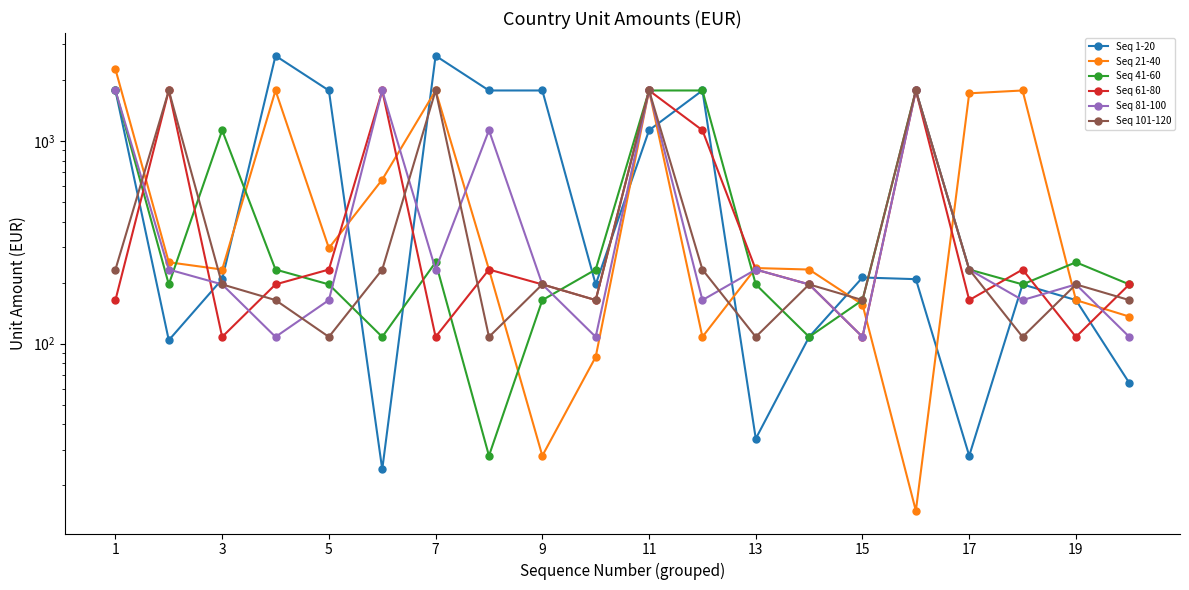

Is it true that Seq 81-100 equals 258 at 3?

False